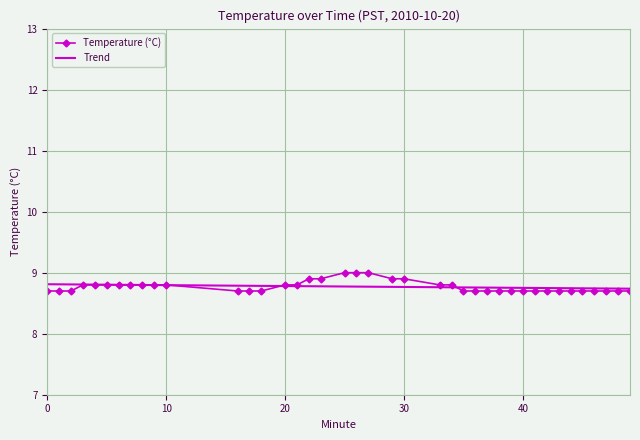

Approximately how many times larger is the value at 40 compared to 5?

1.0